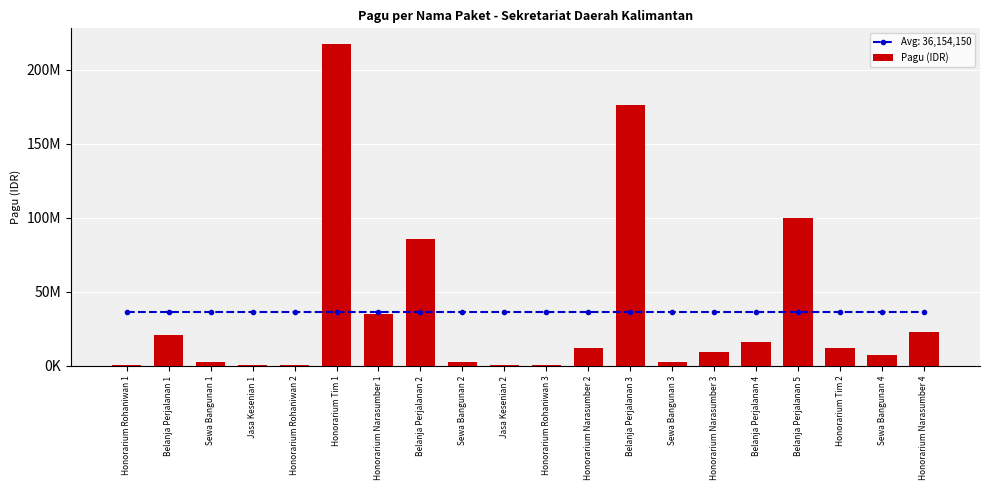

List the labels in order of value, smallest first.

Honorarium Rohaniwan 1, Jasa Kesenian 1, Honorarium Rohaniwan 2, Jasa Kesenian 2, Honorarium Rohaniwan 3, Sewa Bangunan 1, Sewa Bangunan 2, Sewa Bangunan 3, Sewa Bangunan 4, Honorarium Narasumber 3, Honorarium Narasumber 2, Honorarium Tim 2, Belanja Perjalanan 4, Belanja Perjalanan 1, Honorarium Narasumber 4, Honorarium Narasumber 1, Belanja Perjalanan 2, Belanja Perjalanan 5, Belanja Perjalanan 3, Honorarium Tim 1